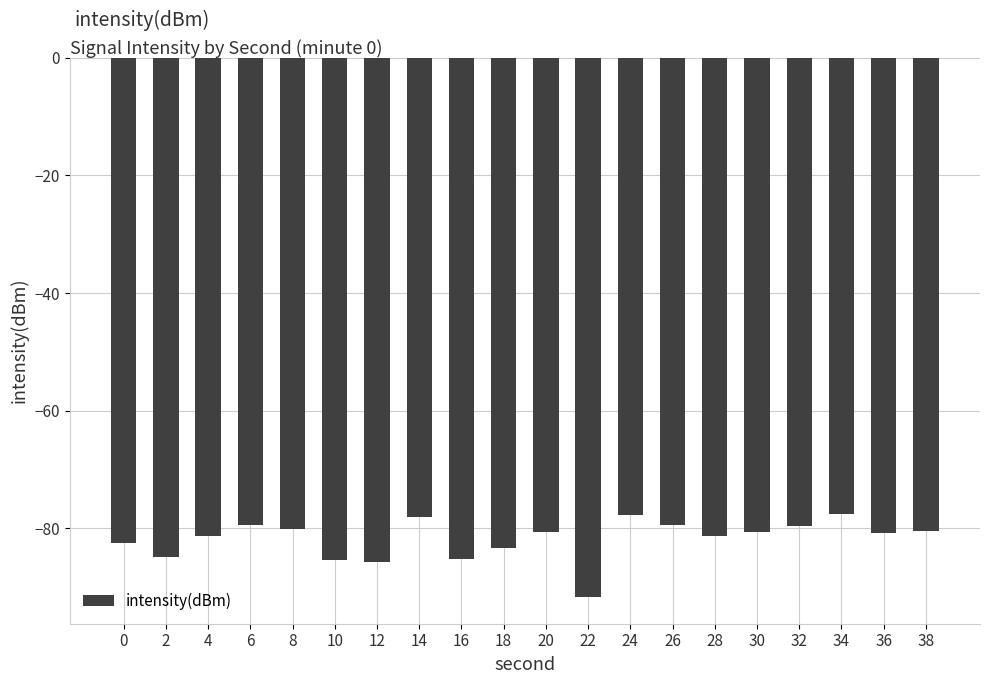

Which has a higher value, 34 or 2?

34